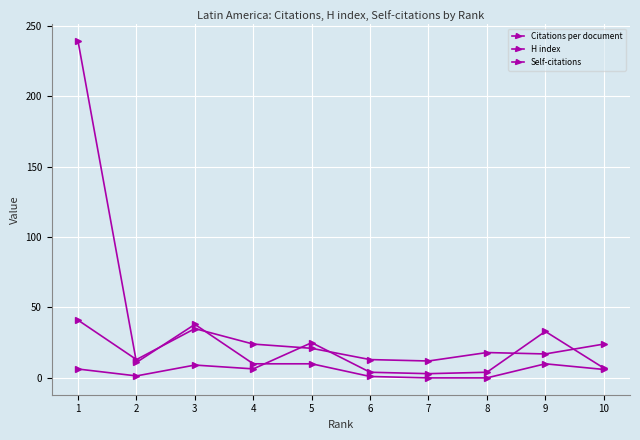

How many distinct data groups are displayed?

3